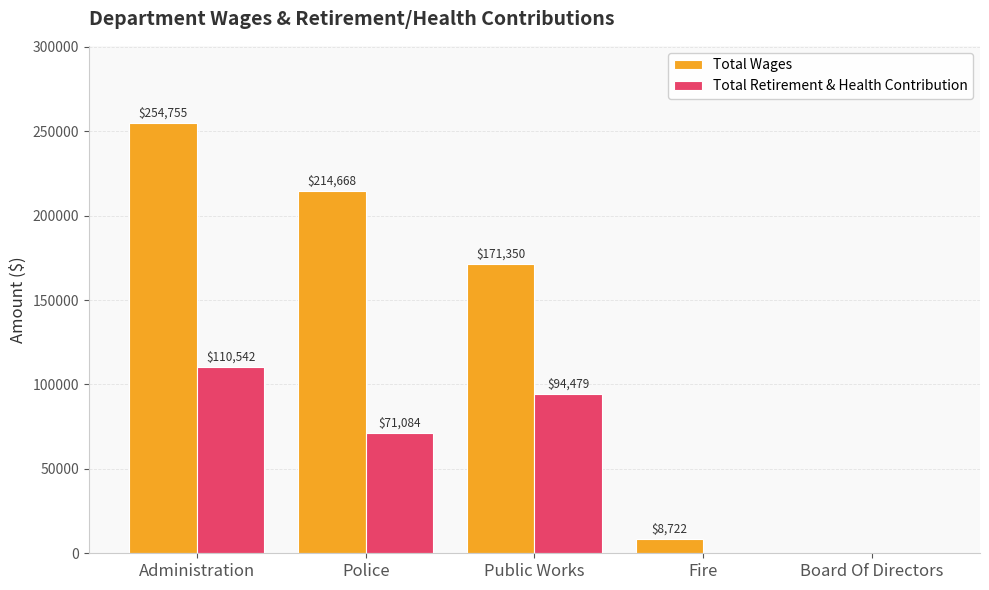

How many groups of bars are there?

5